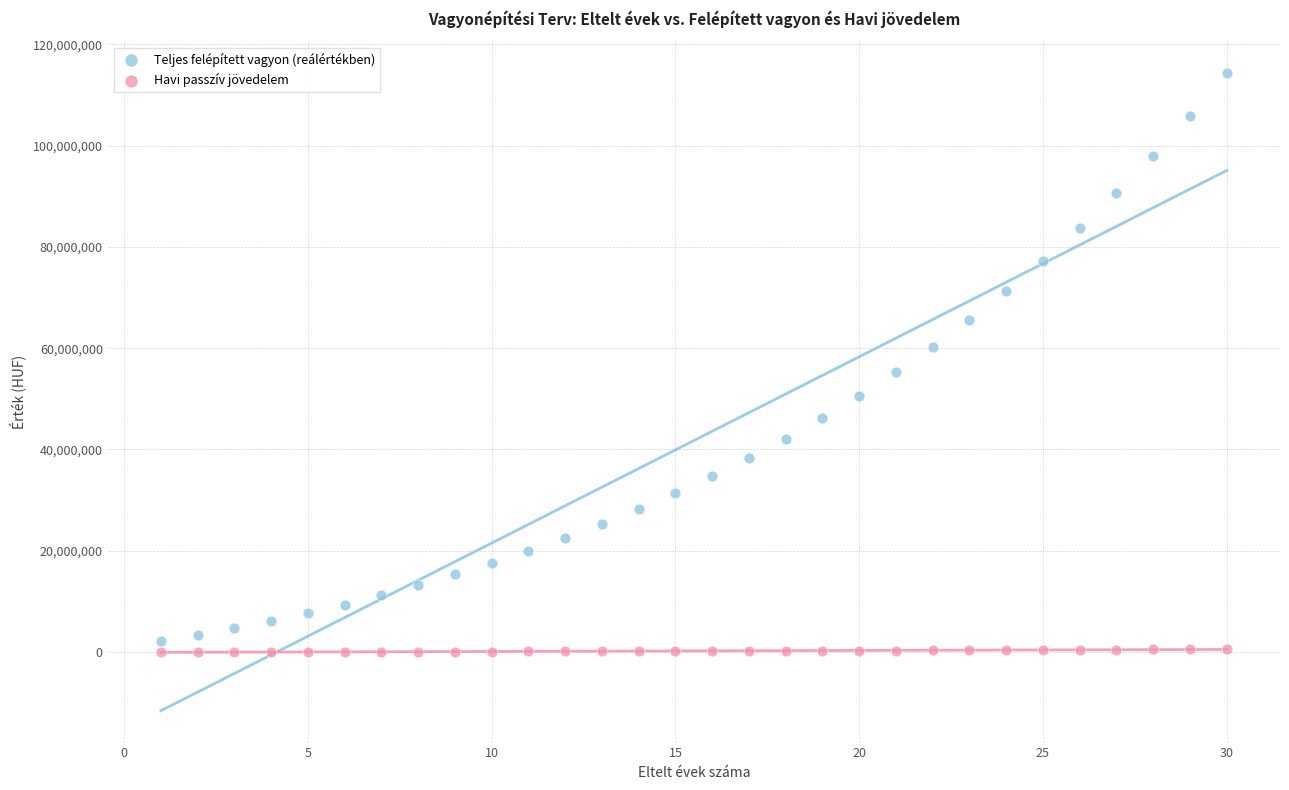

Across all data points, what is the range of Y values (max minus min)?

114310811.5